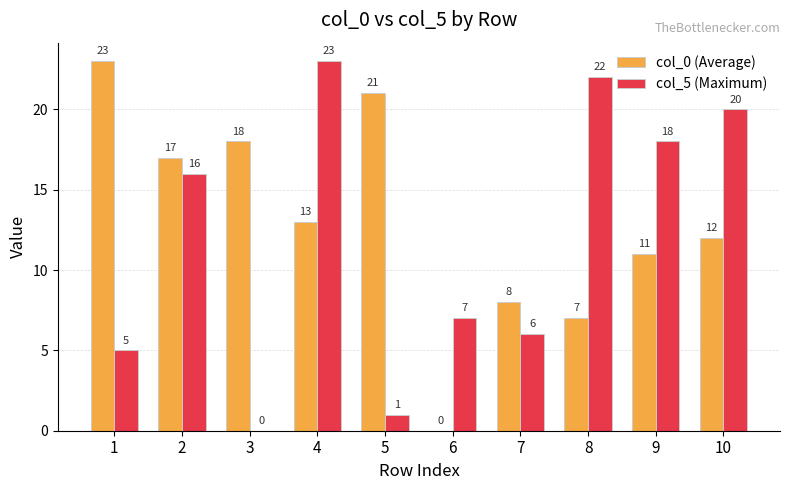

Reading left to right, extract all data points from this chart.

col_0 (Average): 1=23	2=17	3=18	4=13	5=21	6=0	7=8	8=7	9=11	10=12
col_5 (Maximum): 1=5	2=16	3=0	4=23	5=1	6=7	7=6	8=22	9=18	10=20